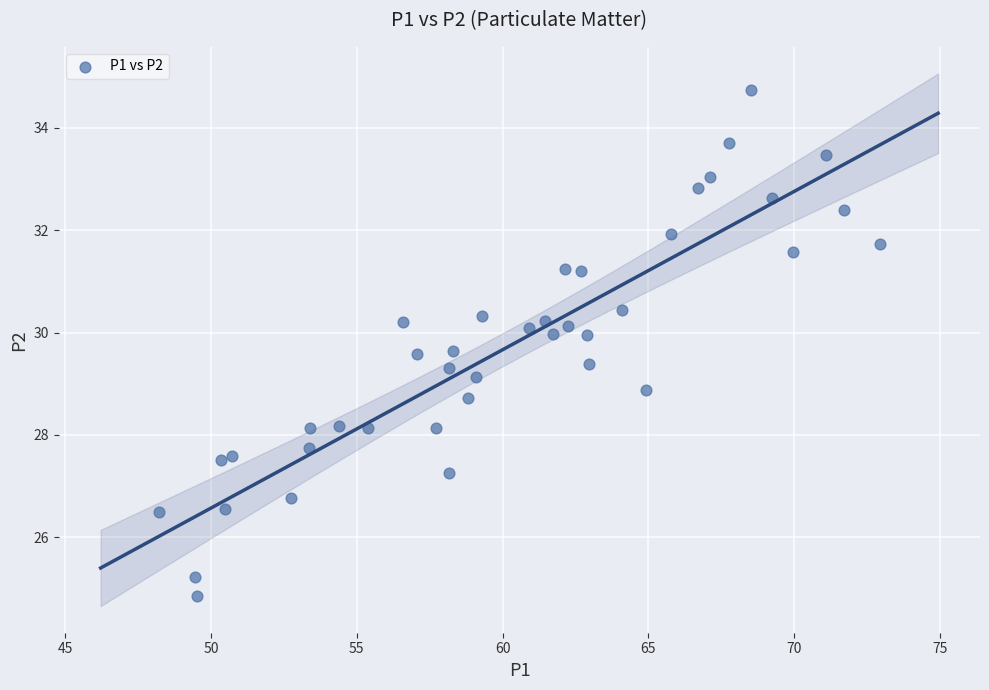

What is the range of Y values (max minus min)?

9.9